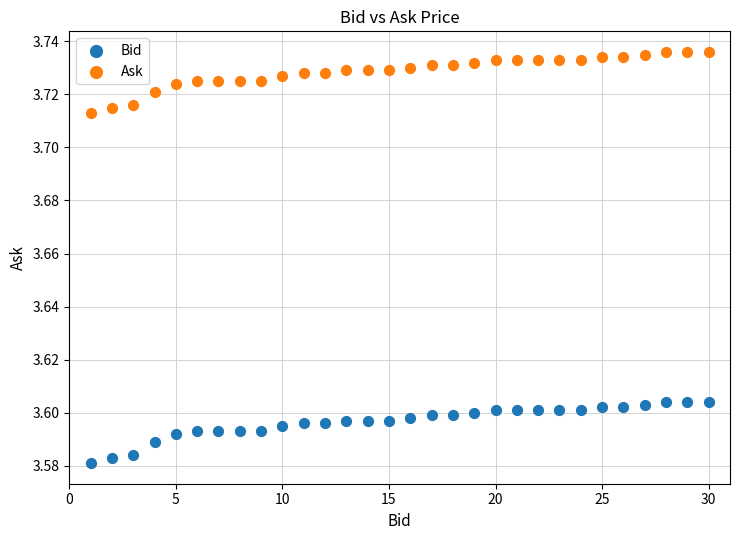

What is the X range (max minus min) for the scatter plot?

29.0